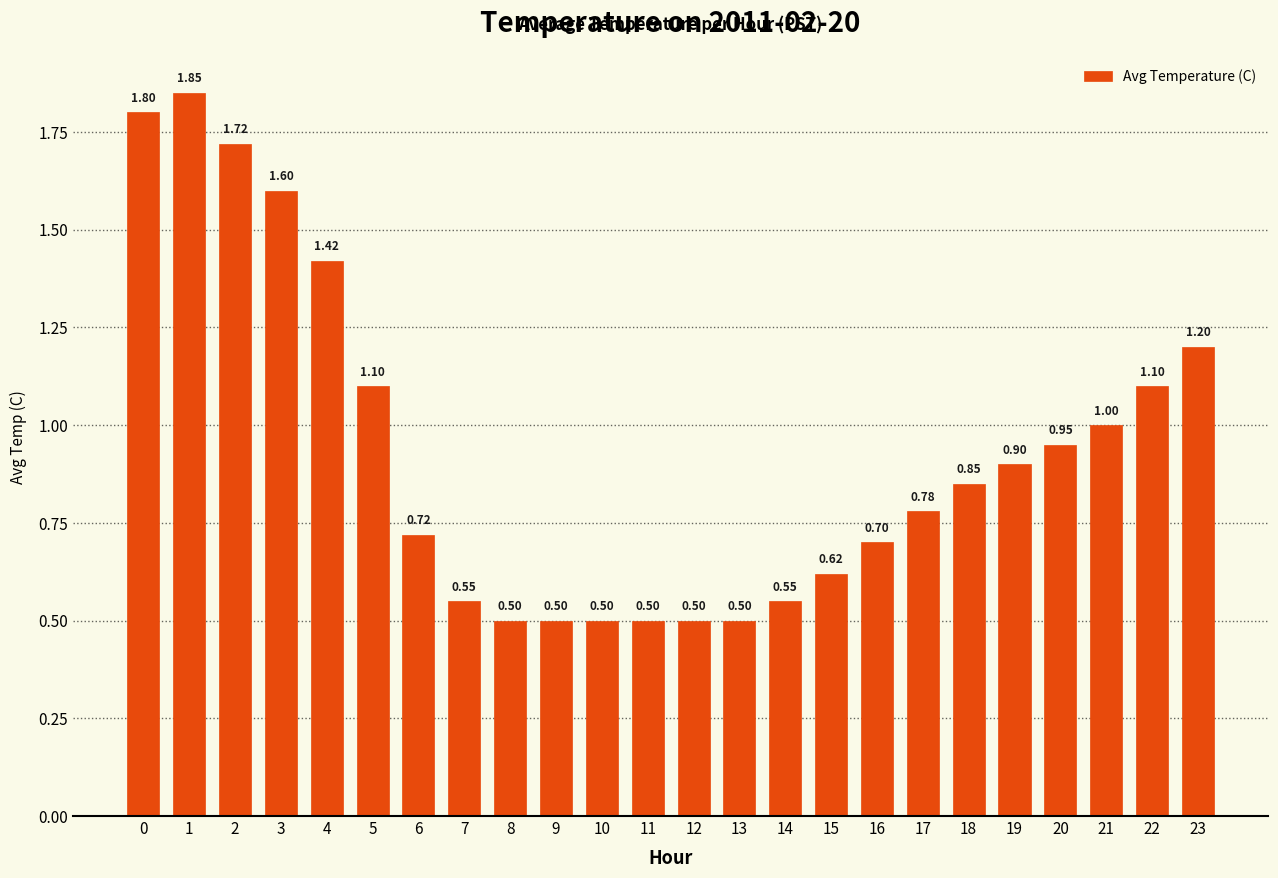

What is the difference between the values at 2 and 15?

1.1